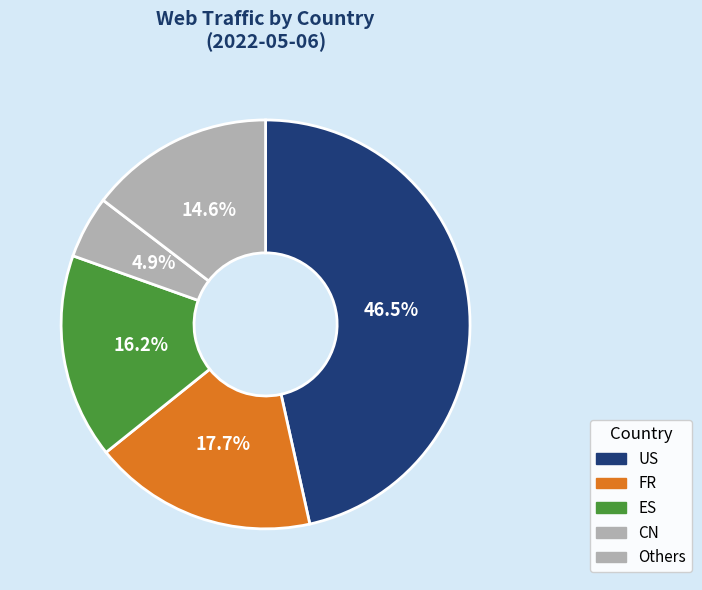

Does any single category account for the majority?

No